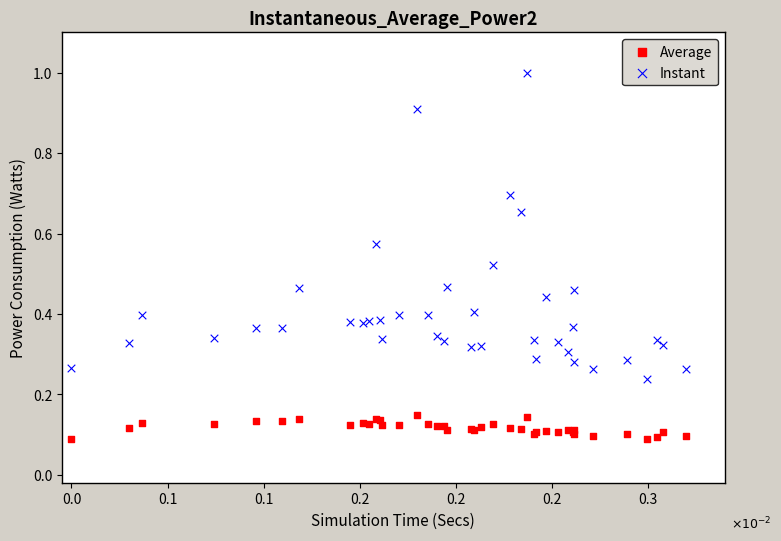

Which series has the widest spread of Y values?

Instant